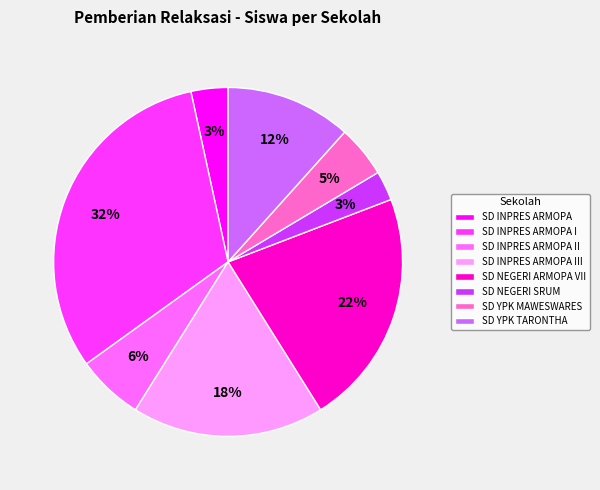

Approximately how many times larger is the value at SD NEGERI SRUM compared to SD YPK MAWESWARES?

0.6